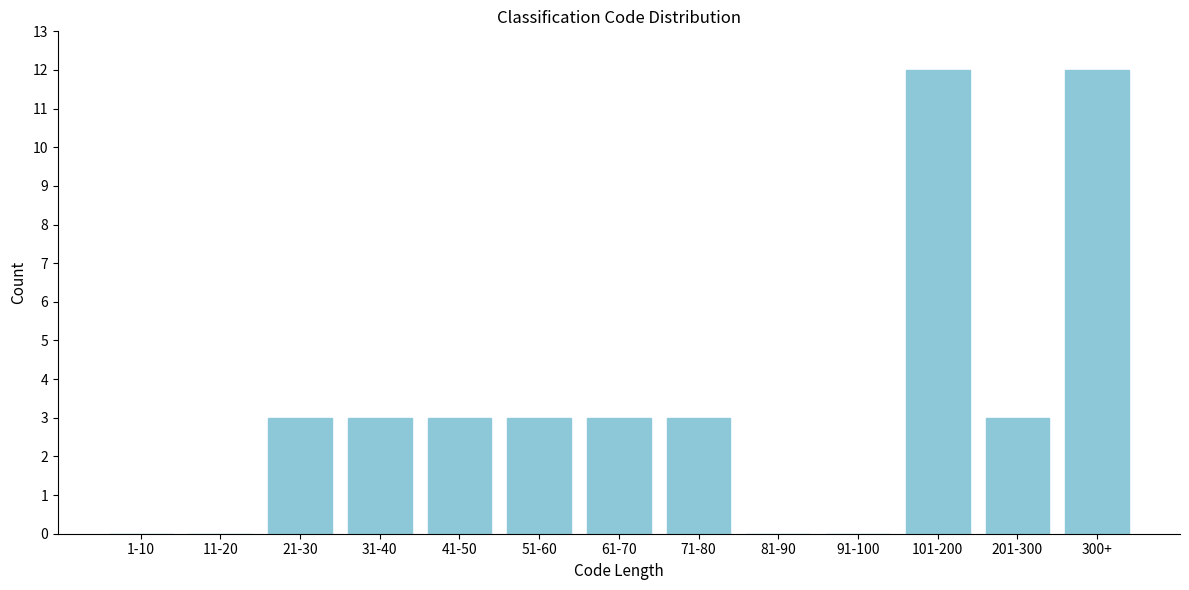

Reading left to right, transcribe all the data shown in this chart.

1-10=0	11-20=0	21-30=3	31-40=3	41-50=3	51-60=3	61-70=3	71-80=3	81-90=0	91-100=0	101-200=12	201-300=3	300+=12